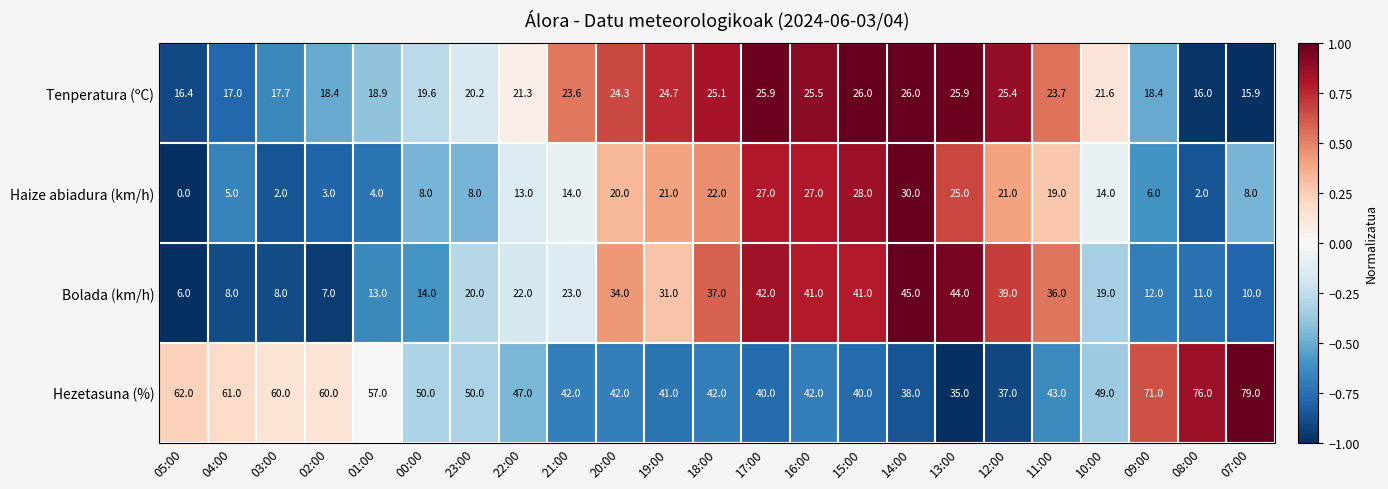

Which category has the lowest value in the Haize abiadura (km/h) series?

05:00